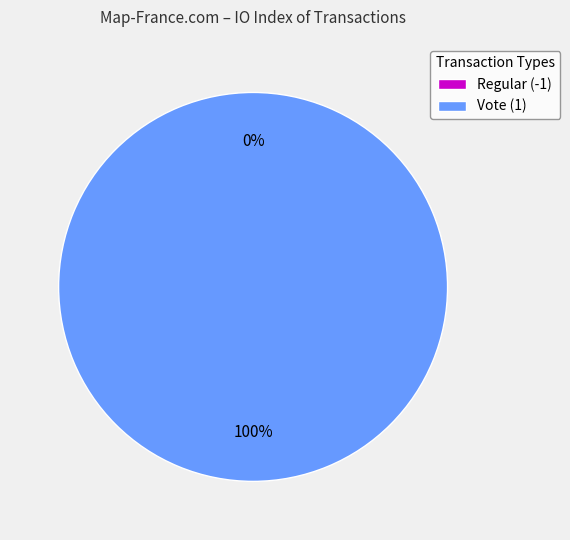

Is there a majority slice in this chart?

Yes